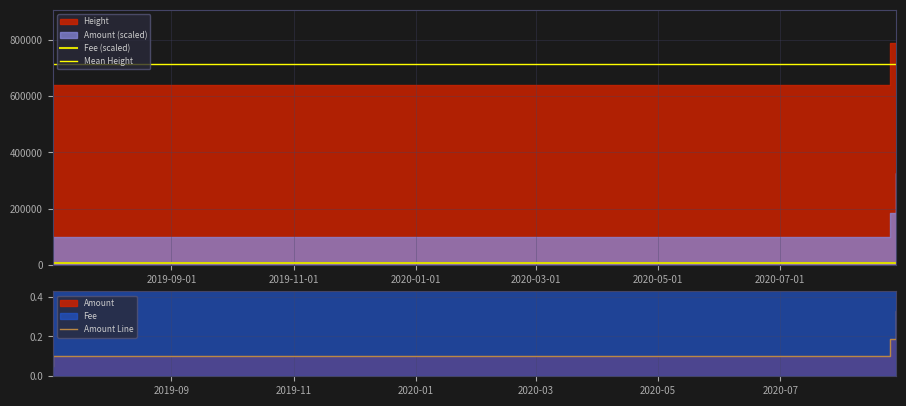

What is the sum of all Amount values?

0.7